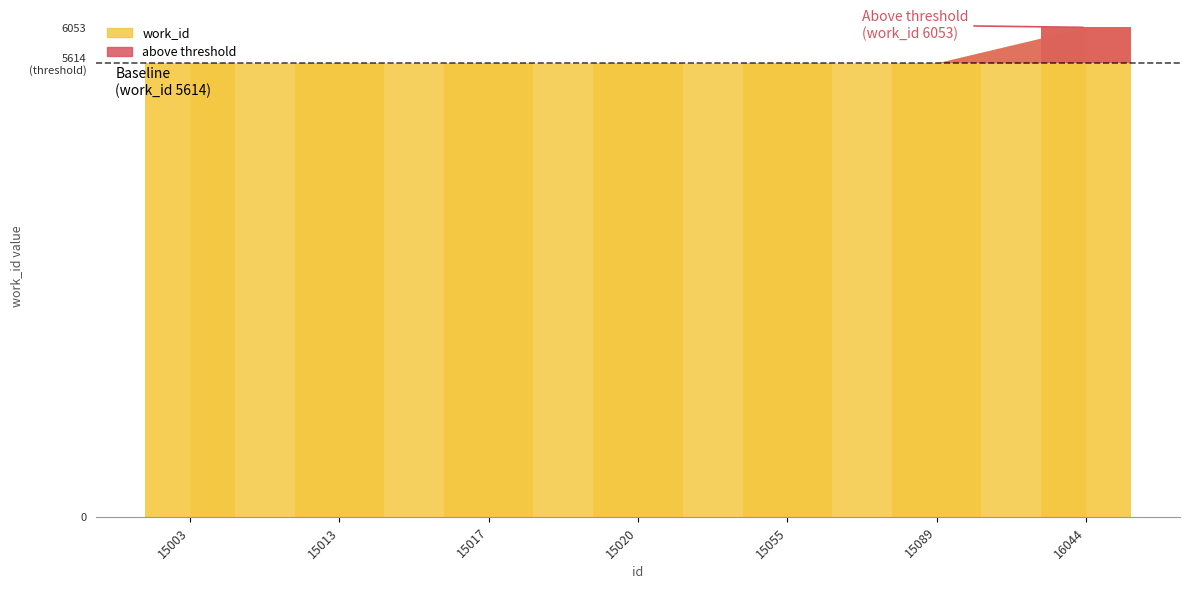

Between 15055 and 15003, which is larger?

15055